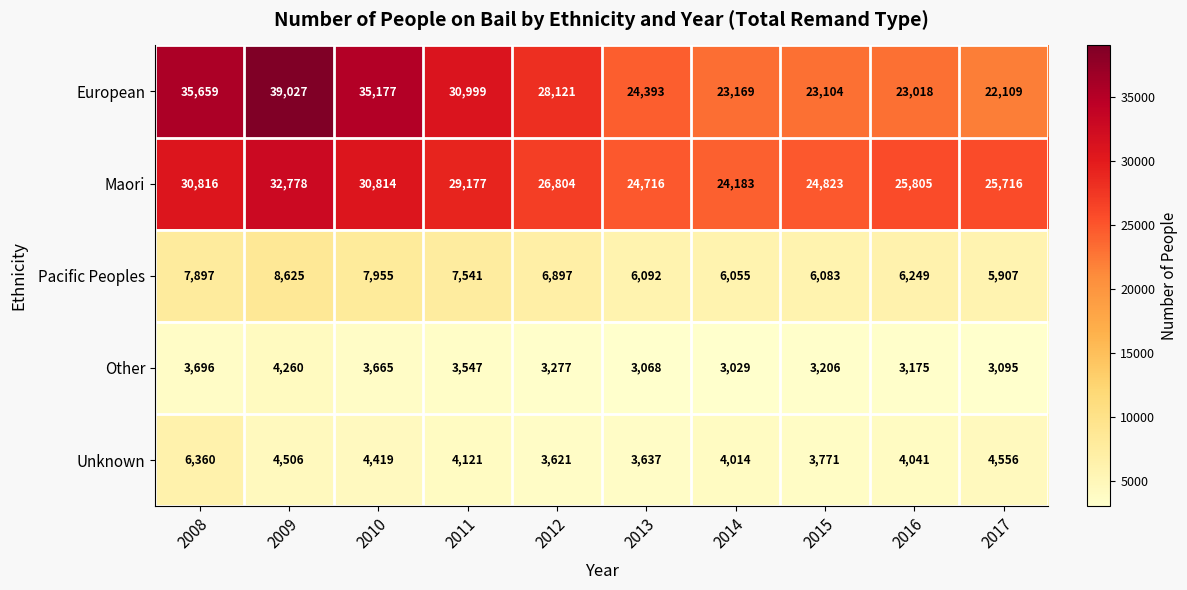

What is the difference between the maximum and minimum values in the Other series?

1231